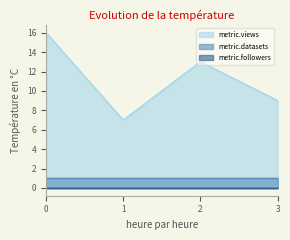

Which series has the widest spread of values?

metric.views